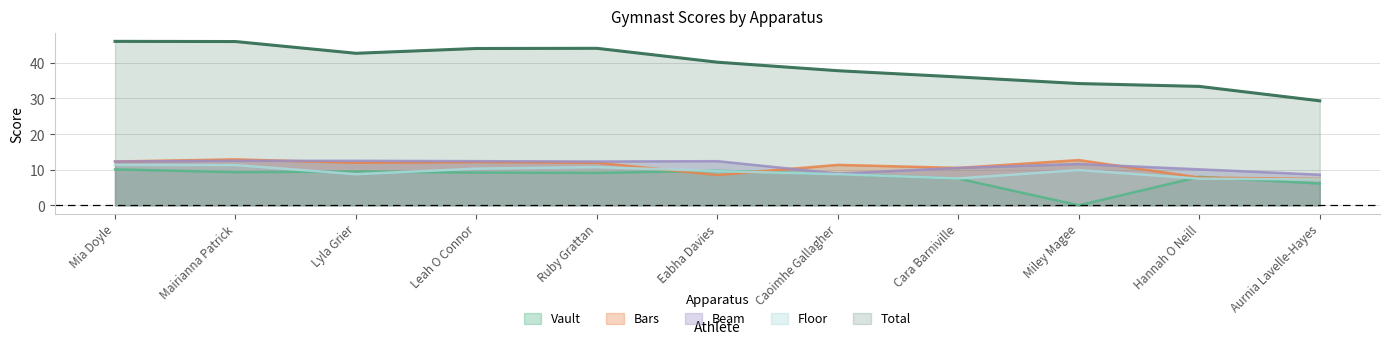

List the series in order of their peak value, highest first.

Total, Bars, Beam, Floor, Vault